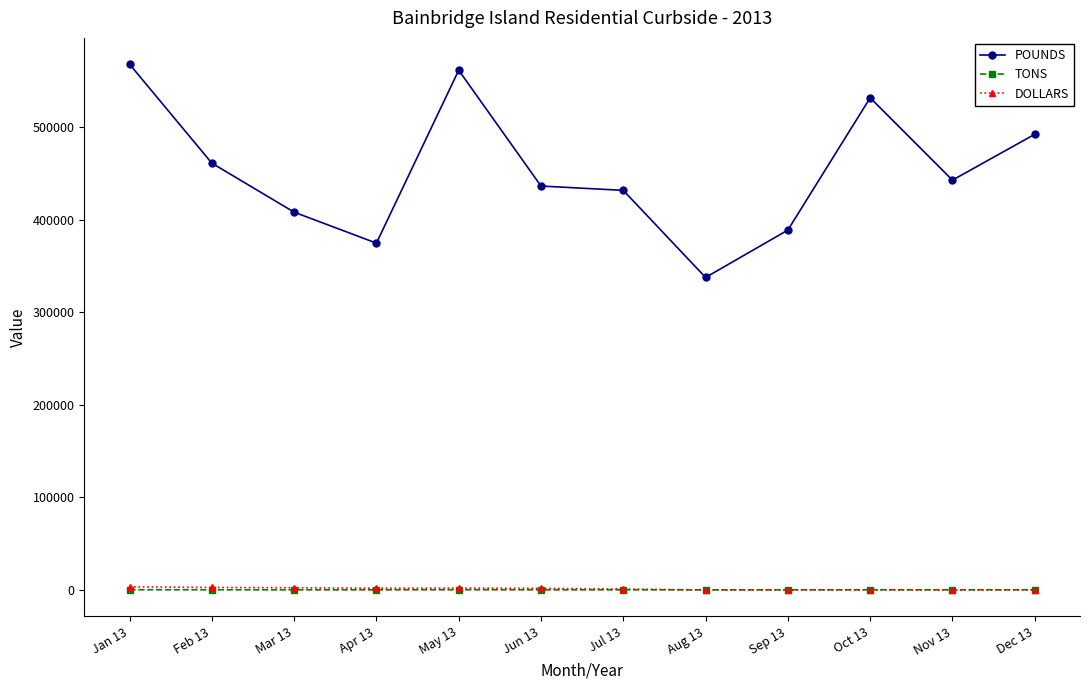

What is the difference between the maximum and minimum values in the DOLLARS series?

3407.3